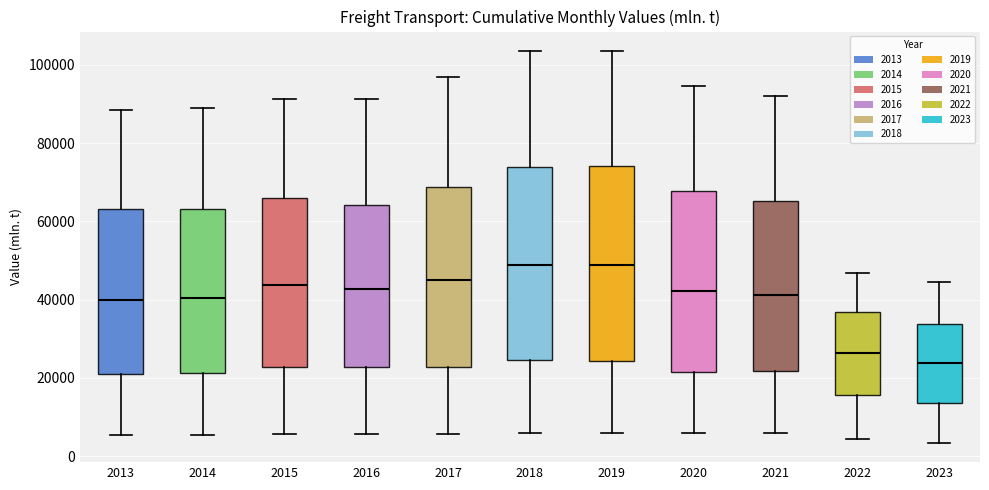

Where does the median line of the box at x = 2014 sit on the y-axis? The values are not printed on the chart, so give them approximately, as read against the axis.

40000